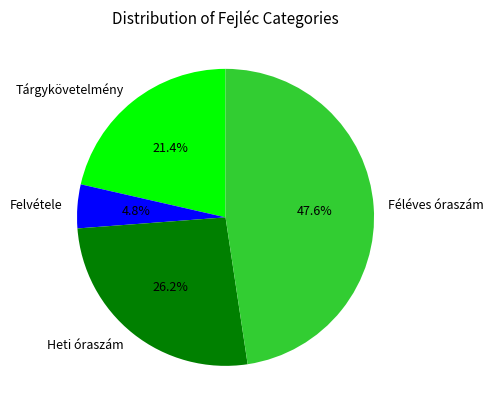

What is the largest slice in the pie chart?

Féléves óraszám